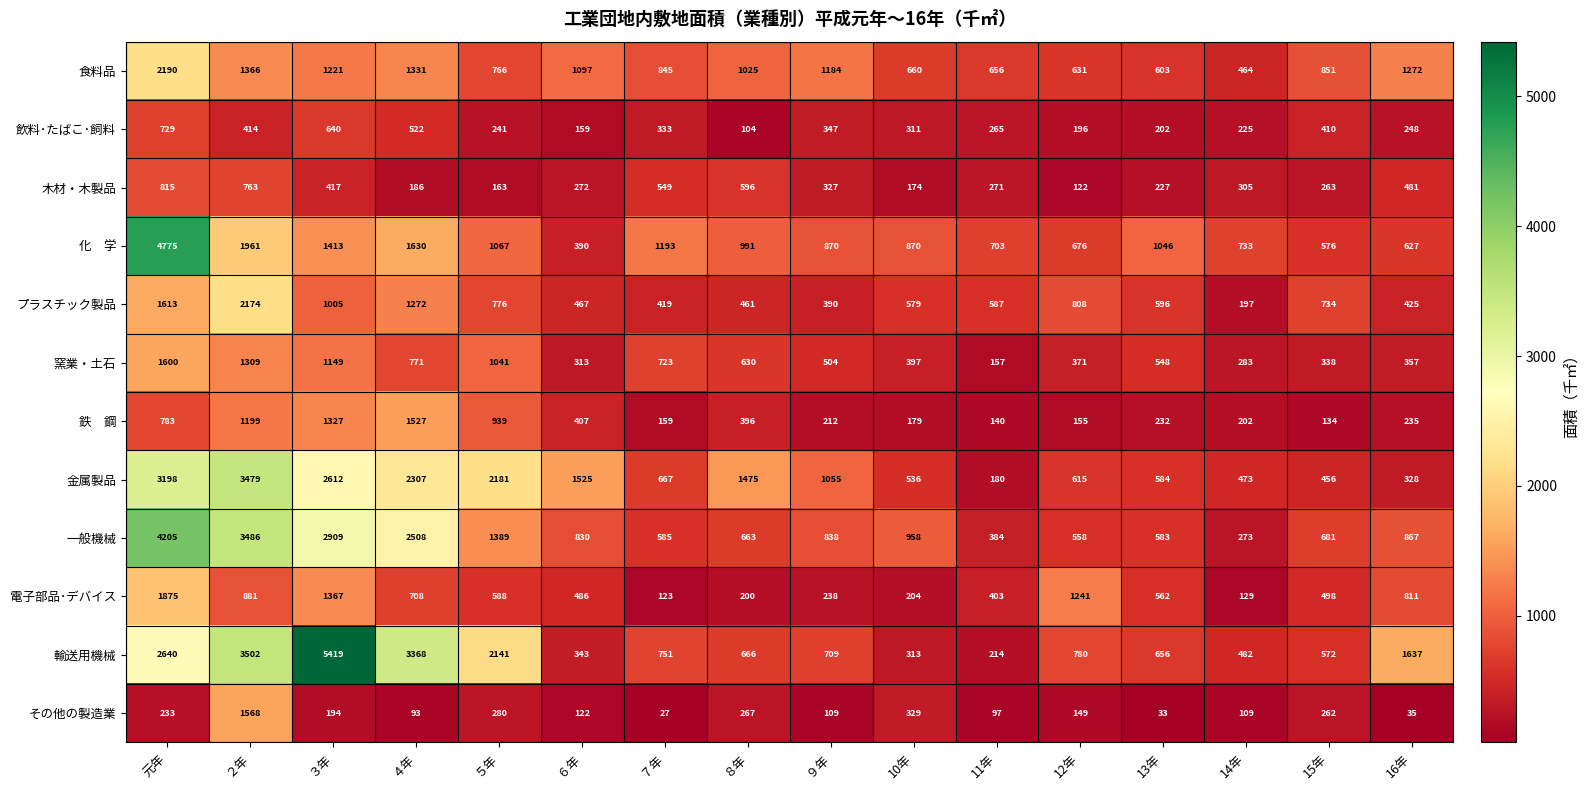

Which series has the largest total across all categories?

輸送用機械